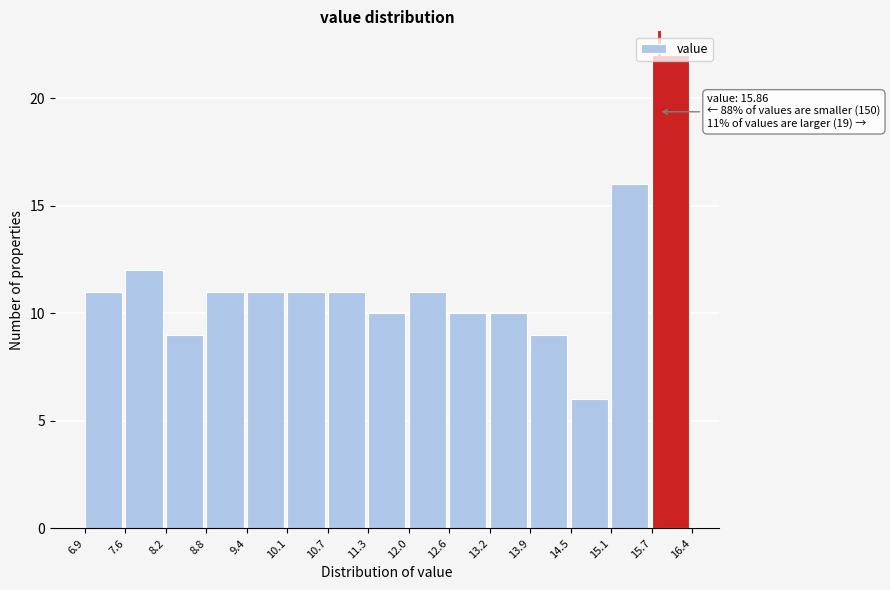

Which range on the x-axis has the tallest bar?

15.7 to 16.4